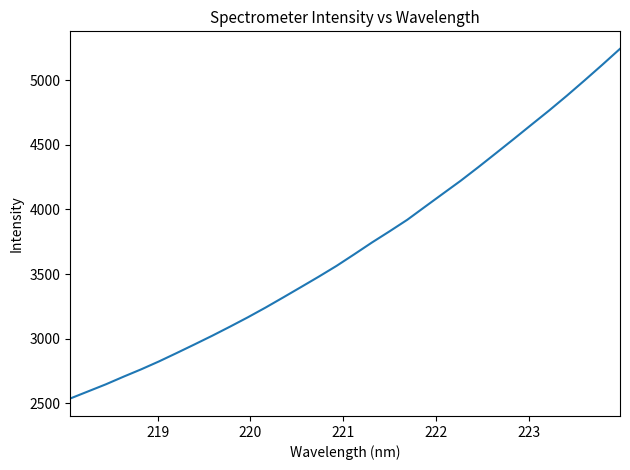

What is the smallest value displayed?

2537.8